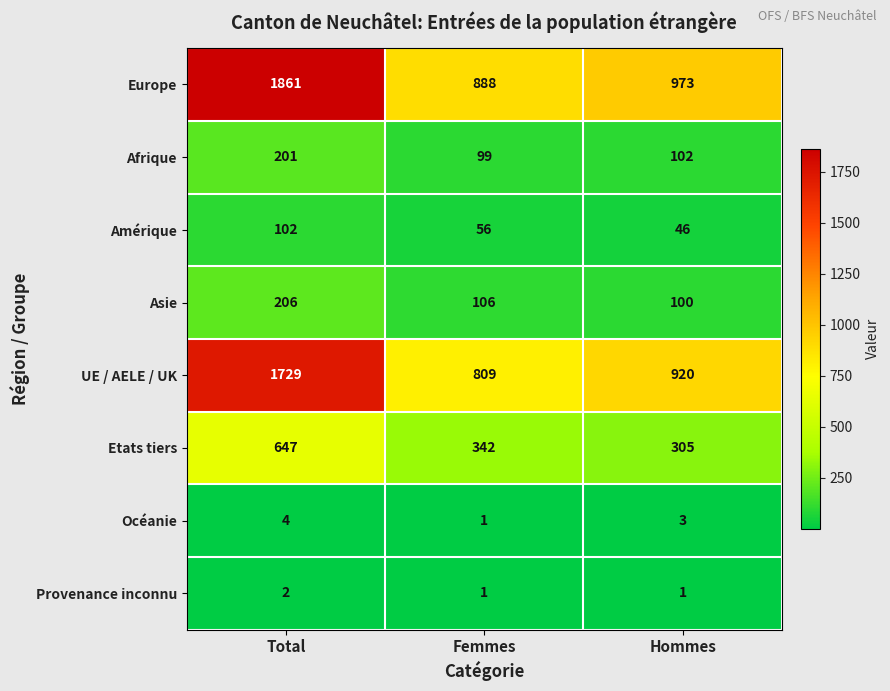

Which series changed the most between Total and Femmes?

Europe